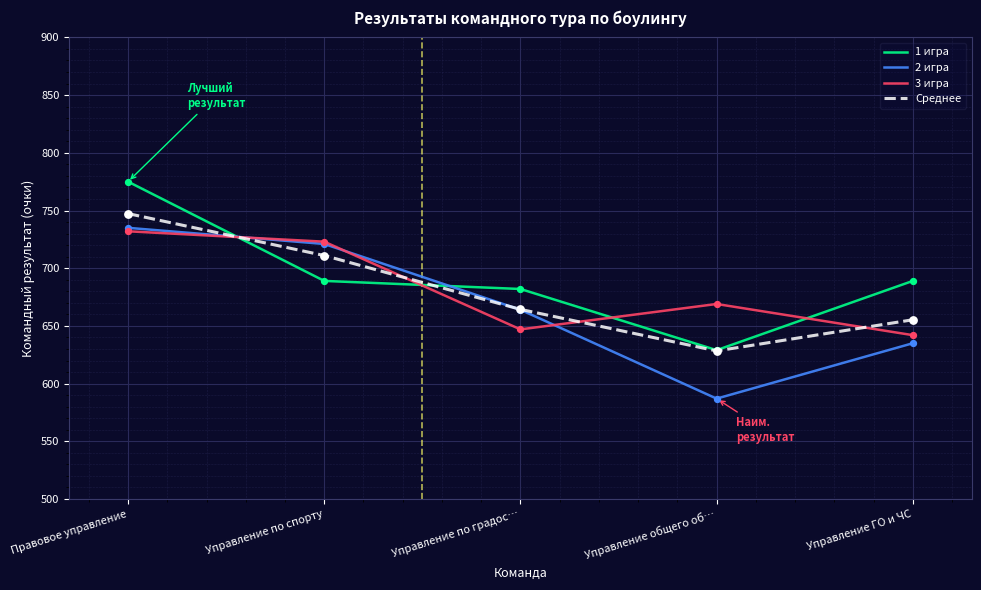

At which category is the sum across all series the highest?

Правовое управление